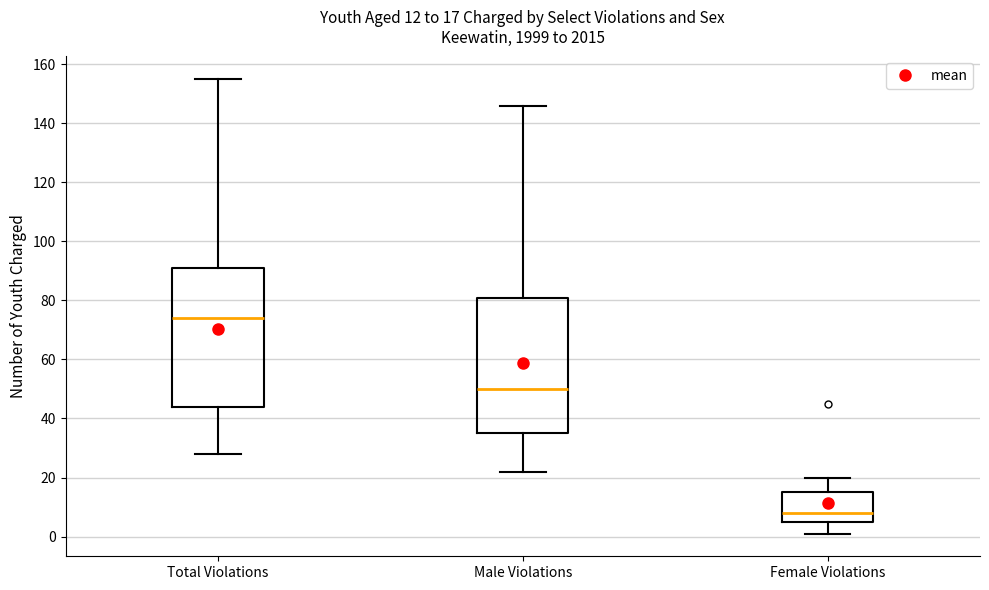

Which box has the highest median line?

Total Violations